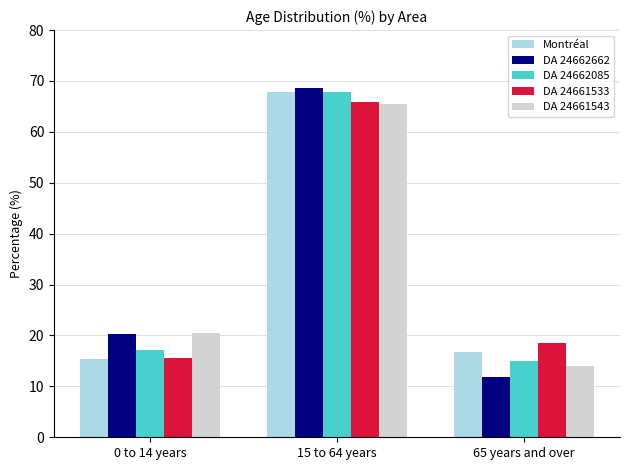

Is it true that DA 24661533 equals 110.9 at 15 to 64 years?

False